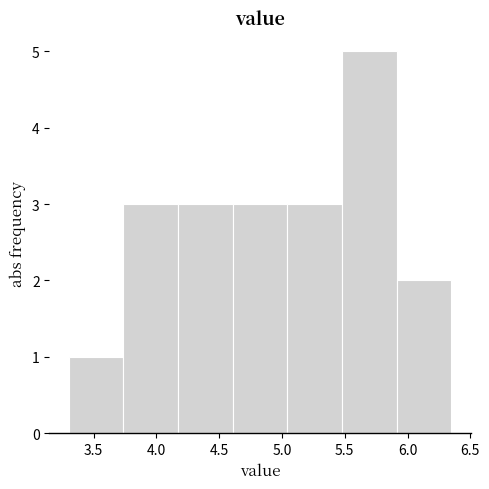

Reading left to right, list every bar in this chart as the range it spans on the x-axis followed by its height. Neither the bar edges nor the heights are printed on the chart, so give them approximately, as read against the axes.

3.30 to 3.75: 1
3.75 to 4.15: 3
4.15 to 4.60: 3
4.60 to 5.05: 3
5.05 to 5.50: 3
5.50 to 5.90: 5
5.90 to 6.35: 2